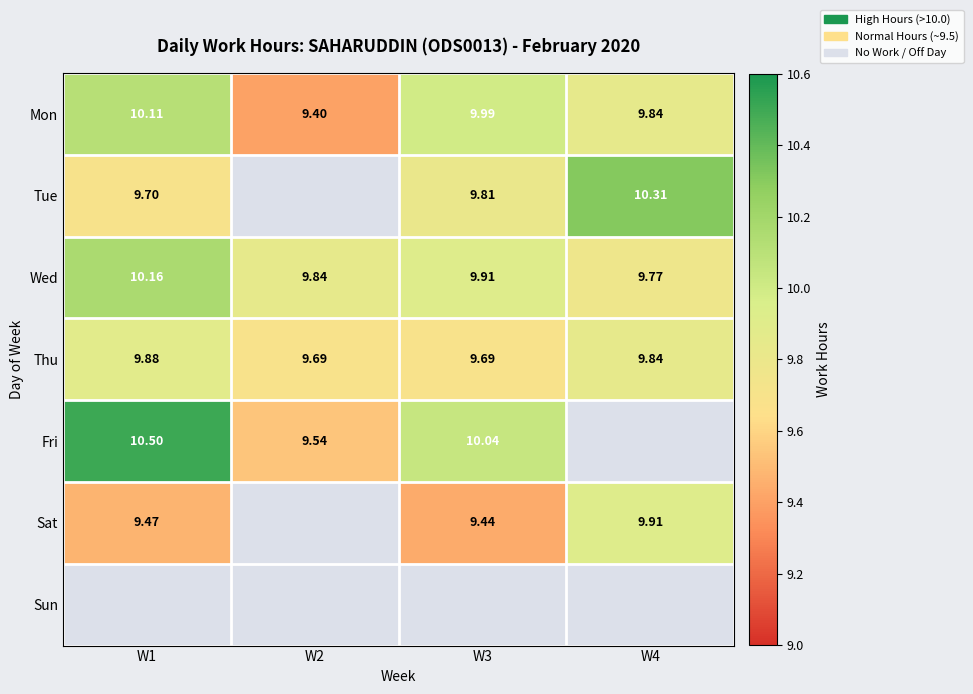

Is the value of Fri at W2 greater than the value of Mon at W2?

Yes